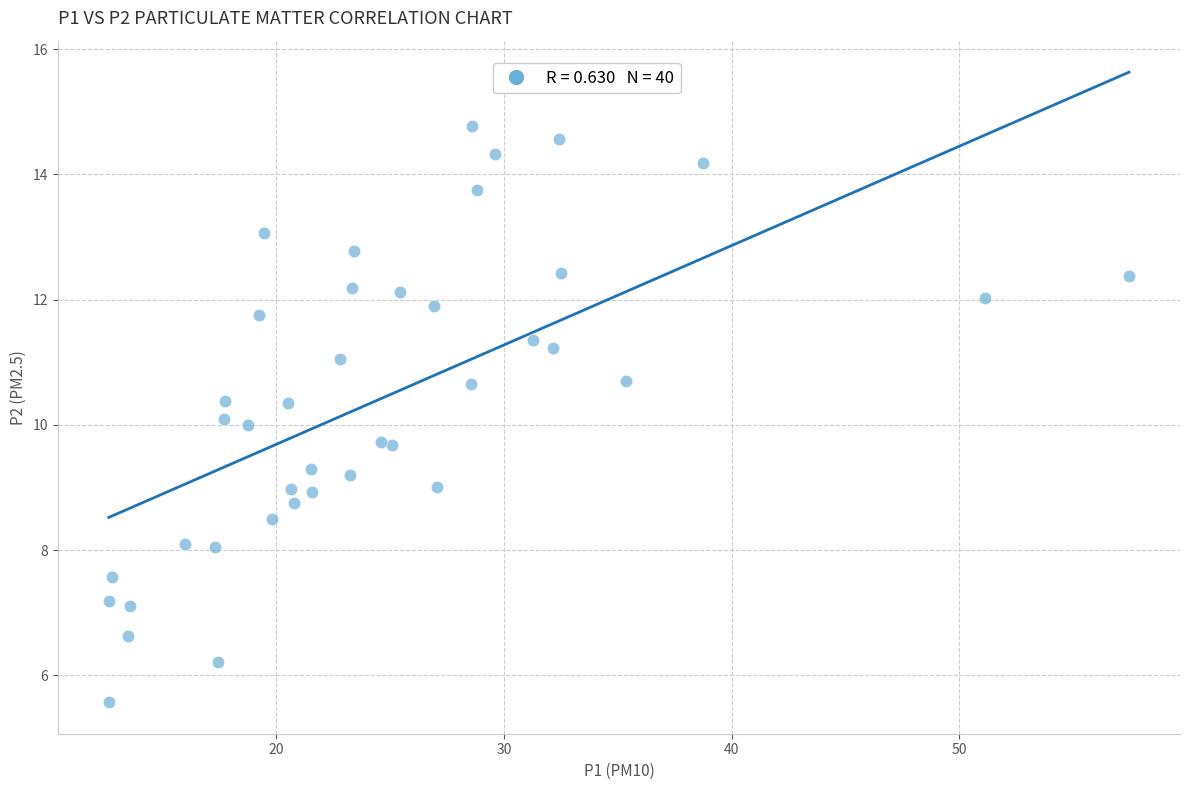

What is the range of X values (max minus min)?

44.8